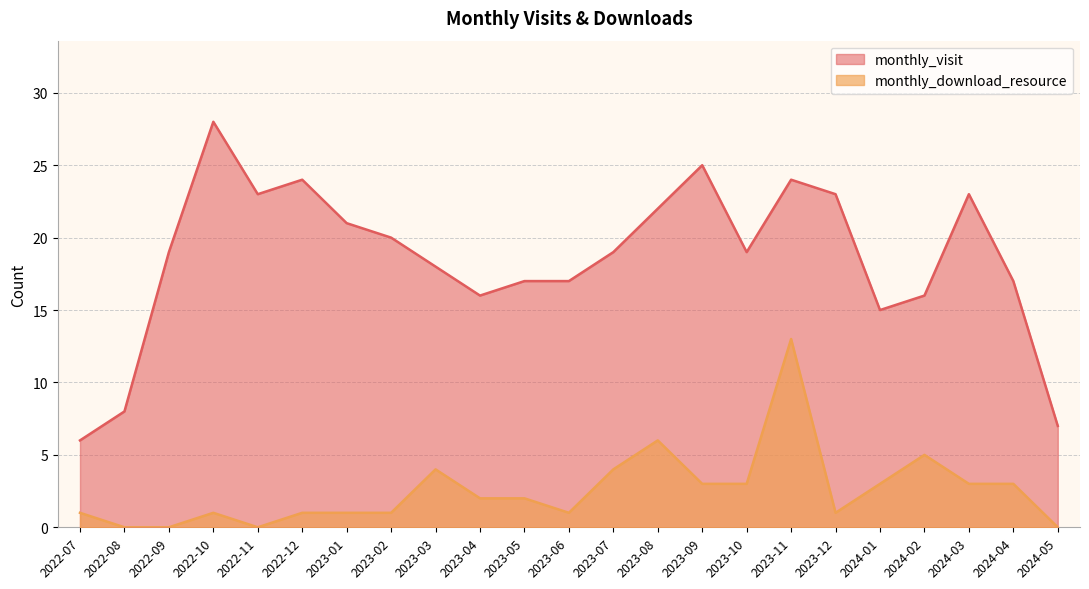

True or false: monthly_visit and monthly_download_resource intersect in this chart.

False